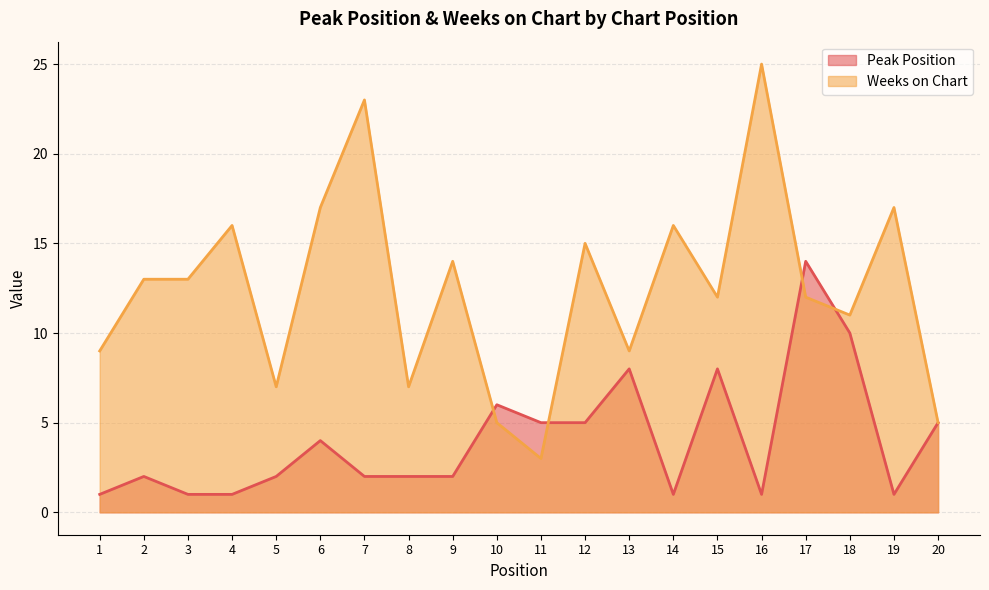

How many intersections are there between Peak Position and Weeks on Chart?

4